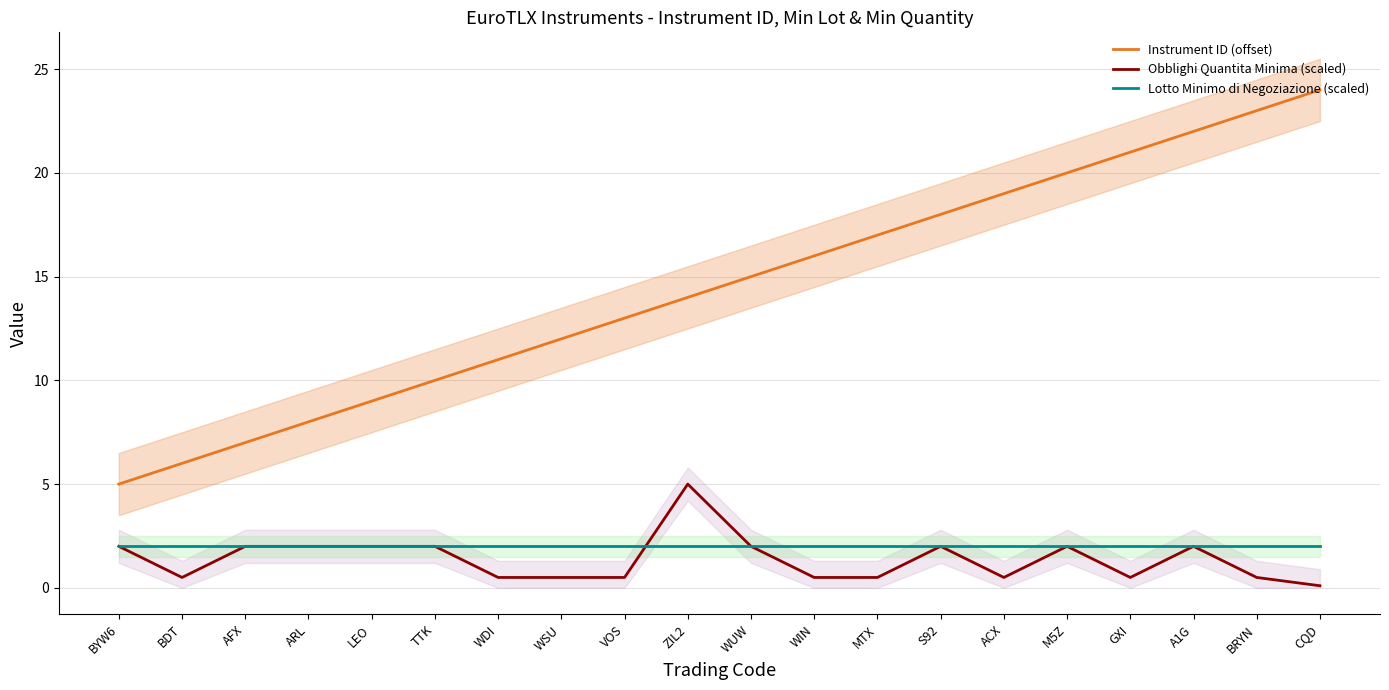

Which series changed the most between BYW6 and GXI?

Instrument ID (offset)